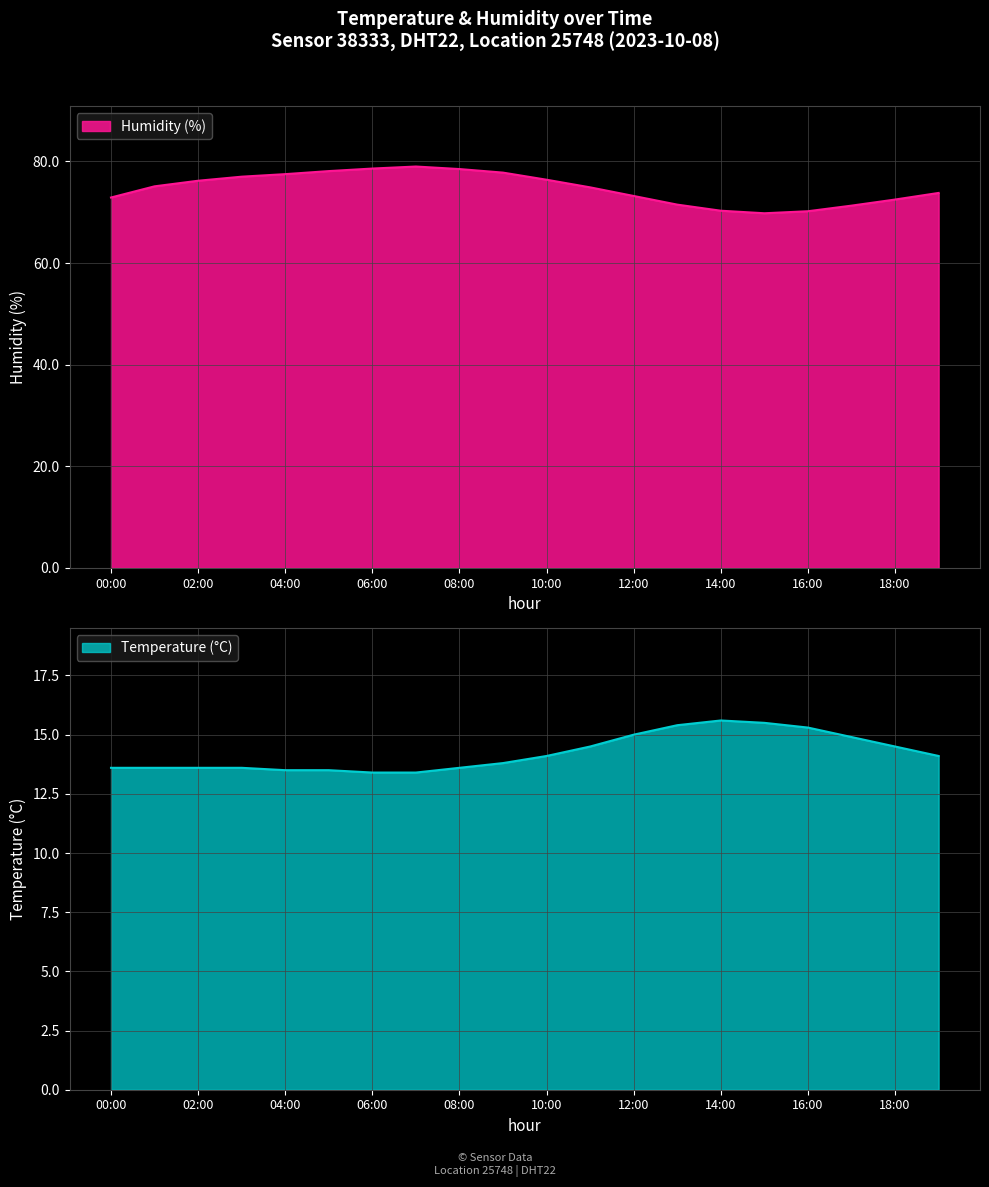

What is the maximum value for humidity?

79.0